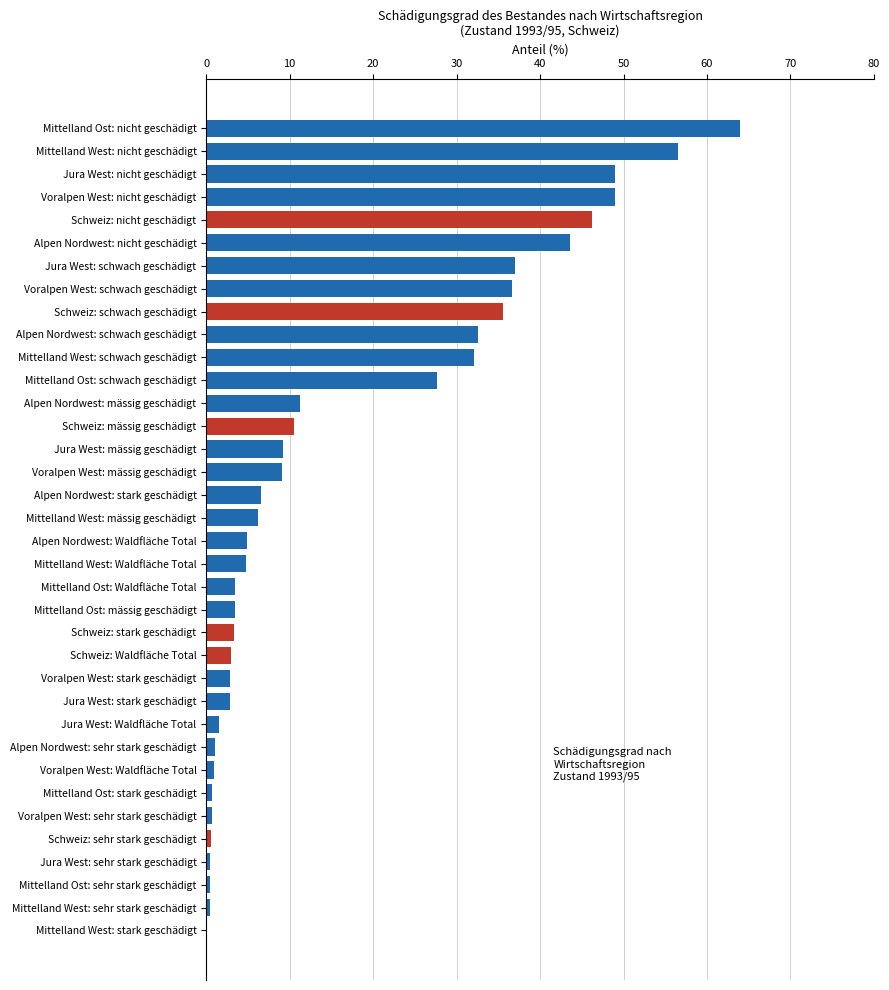

How many data points does each series have?

36